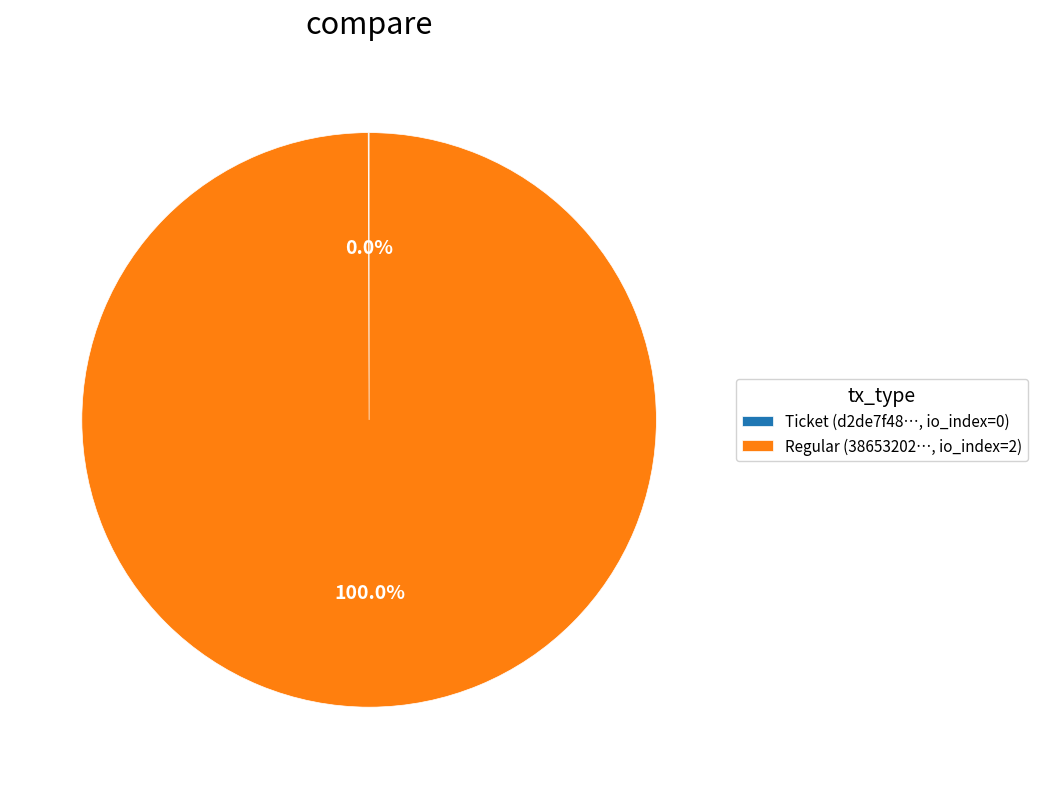

What is the largest slice in the pie chart?

Regular (38653202…, io_index=2)